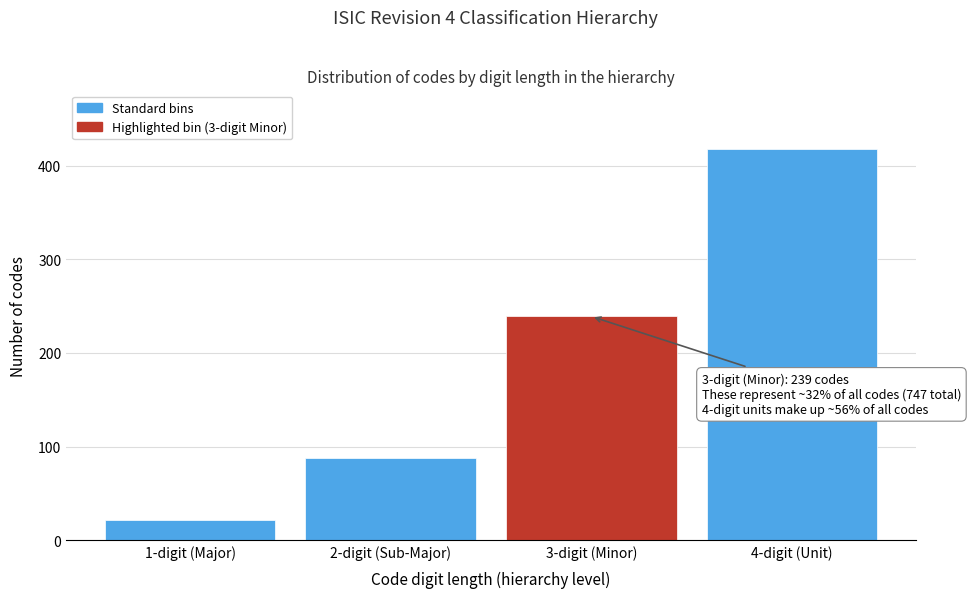

Reading left to right, what are all the values shown in this chart?

1-digit (Major)=21	2-digit (Sub-Major)=88	3-digit (Minor)=239	4-digit (Unit)=418